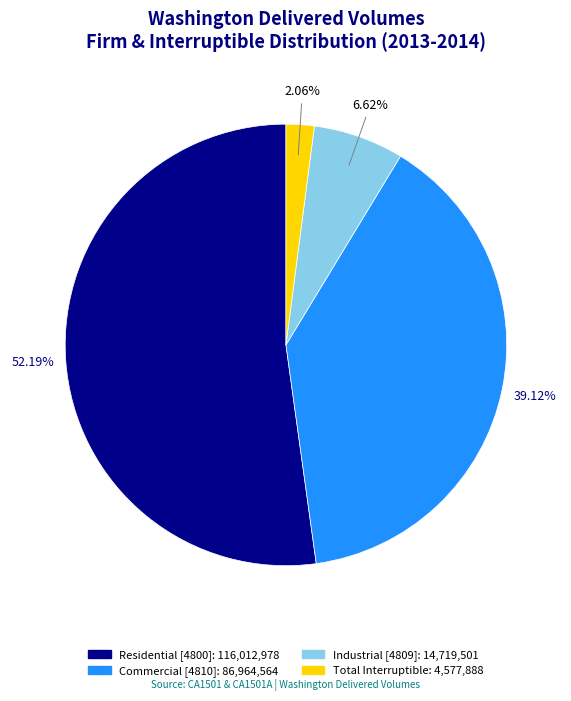

What is the smallest slice in the pie chart?

Total Interruptible